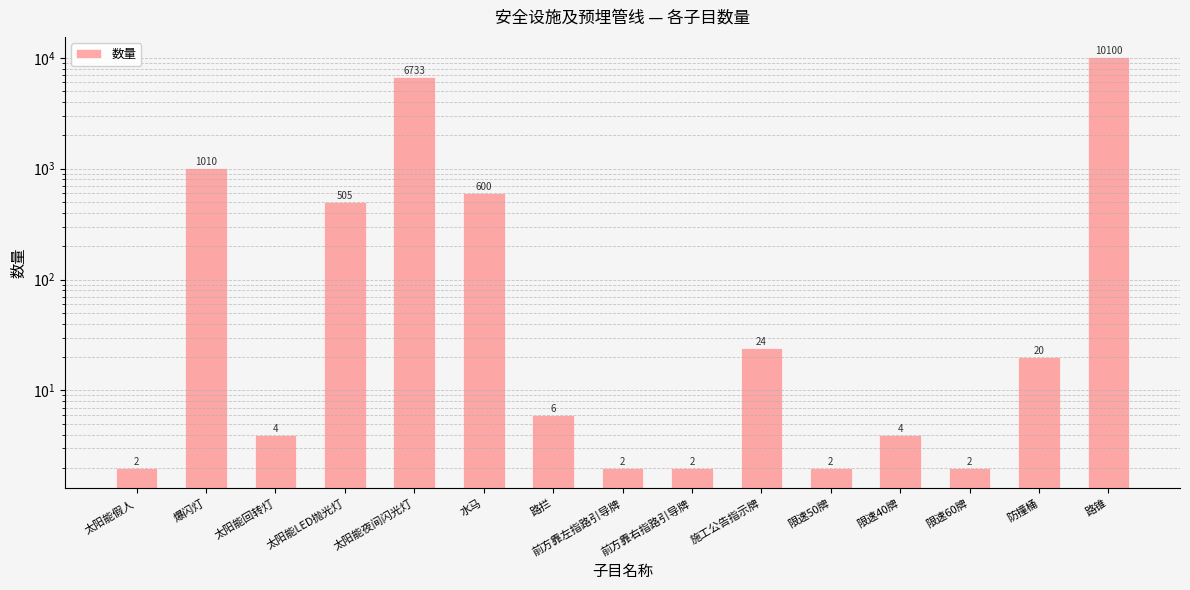

What value does the data have at 太阳能LED抛光灯, to the nearest 50?

500